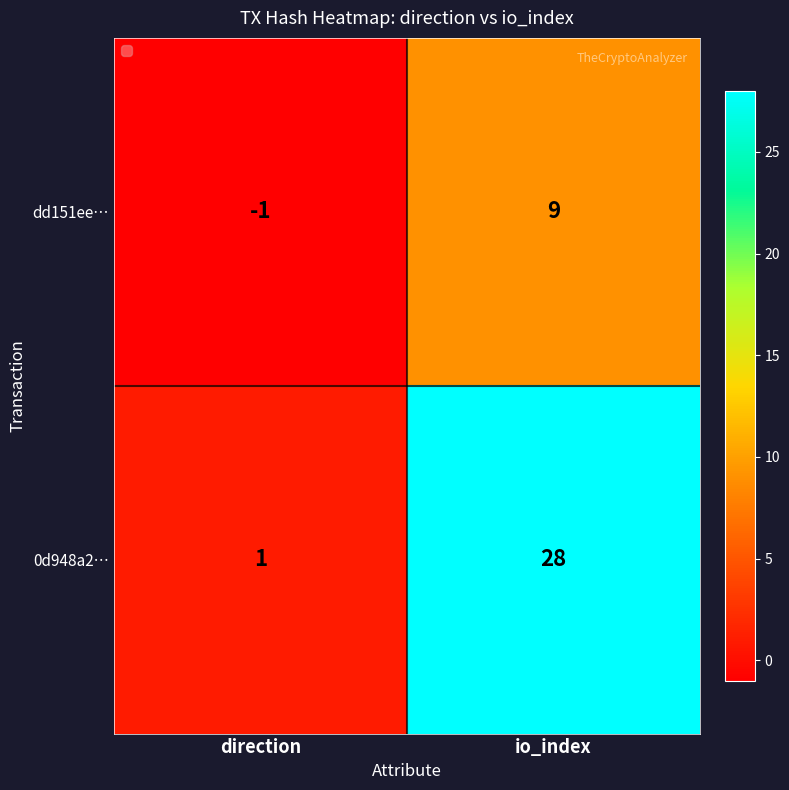

Which series has the widest spread of values?

0d948a2…